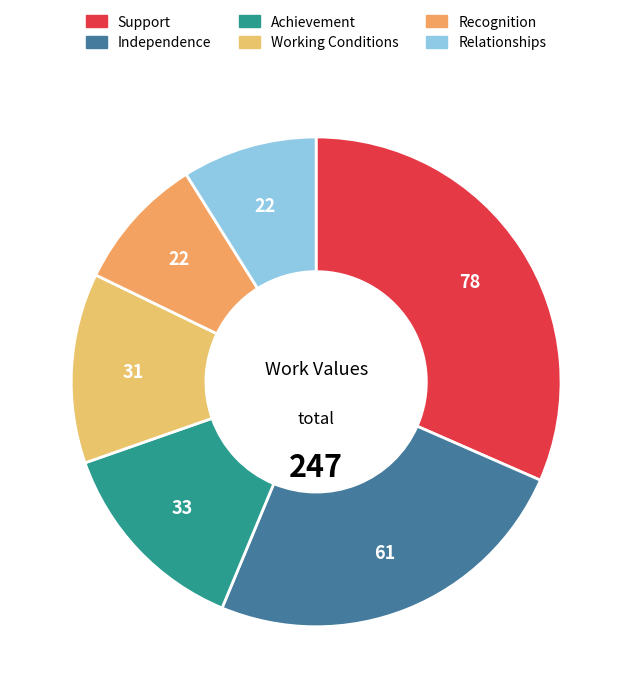

To the nearest percent, what is the combined percentage of Support and Working Conditions?

44%